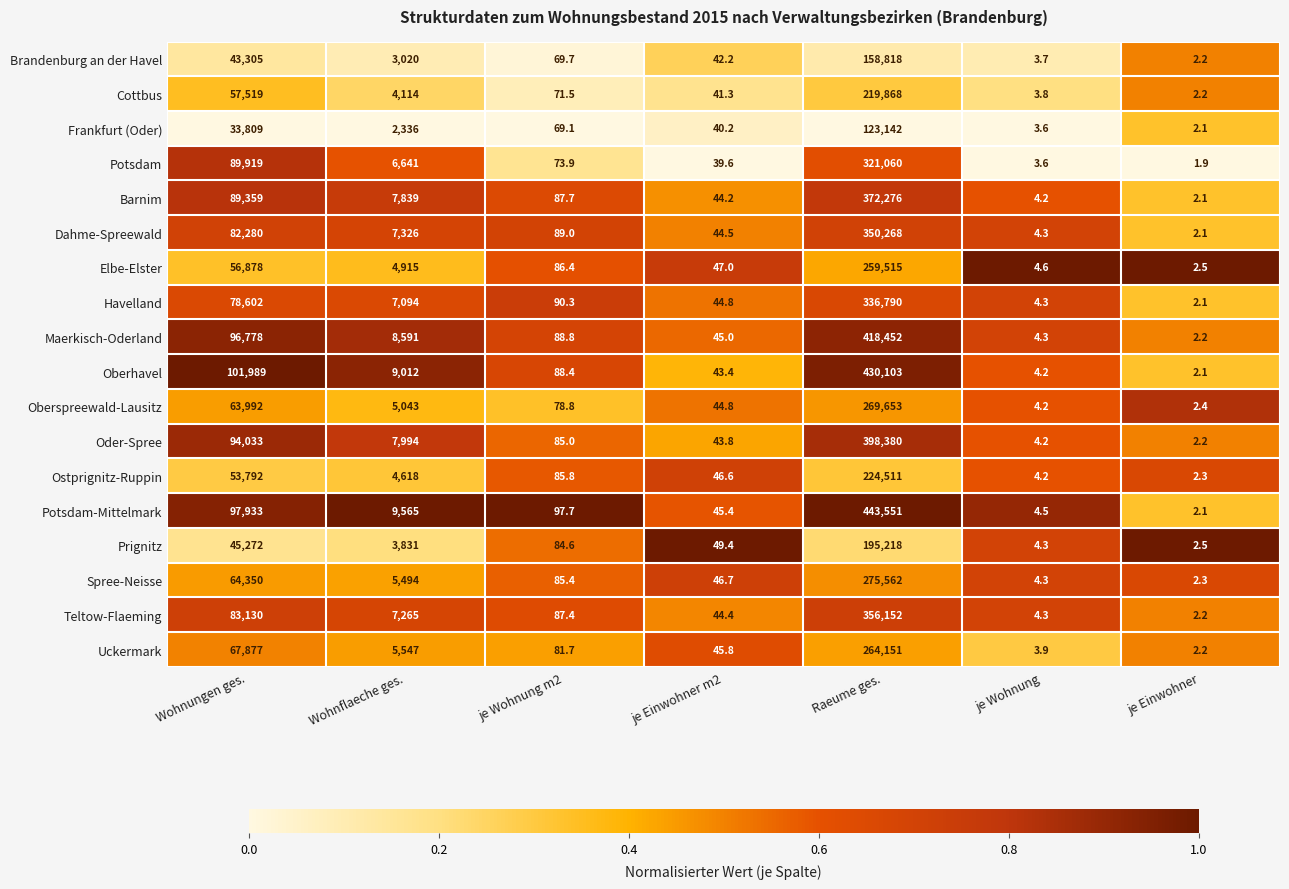

Is the value of Cottbus at Raeume ges. greater than the value of Oder-Spree at je Wohnung m2?

Yes